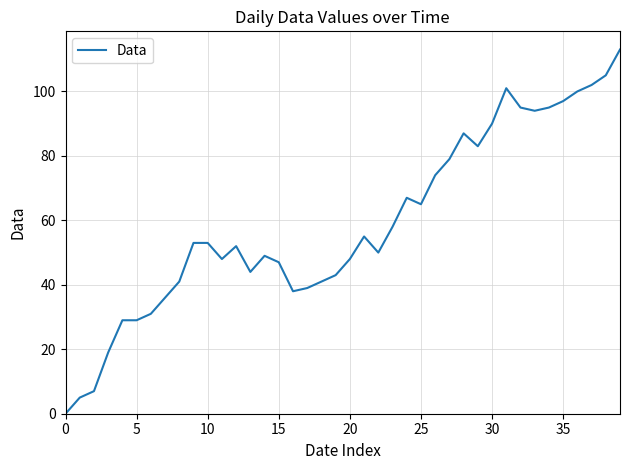

What is the maximum value shown in the chart?

113